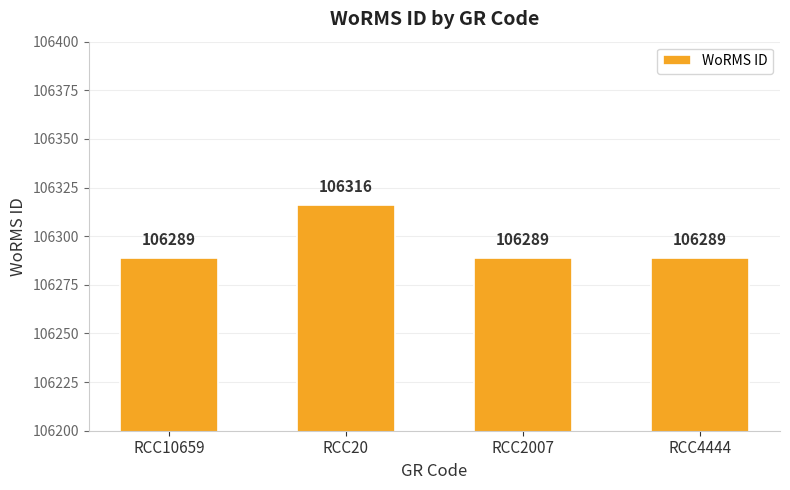

What is the sum of all values?

425183